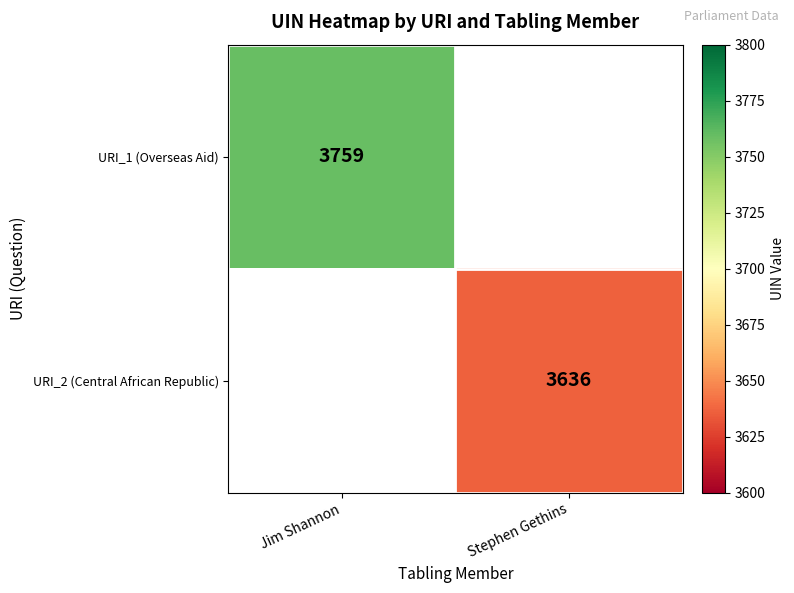

True or false: URI_1 (Overseas Aid) has a value of 3759 at Jim Shannon.

True